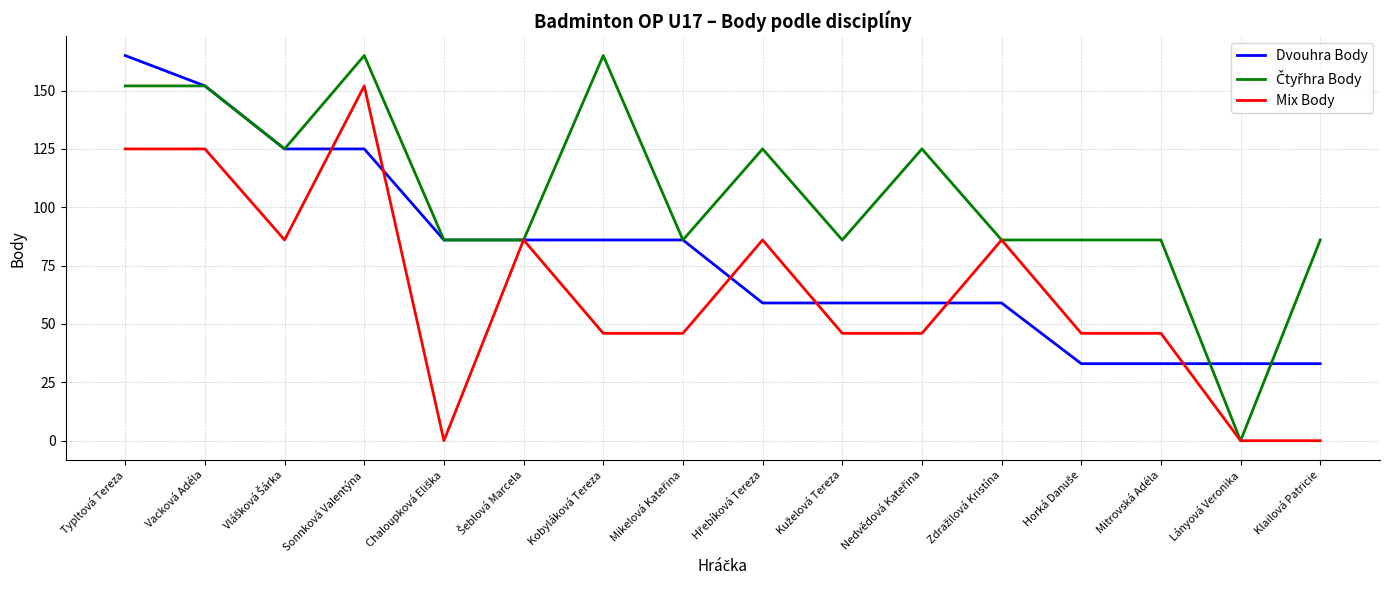

What is the maximum value for Mix Body?

152